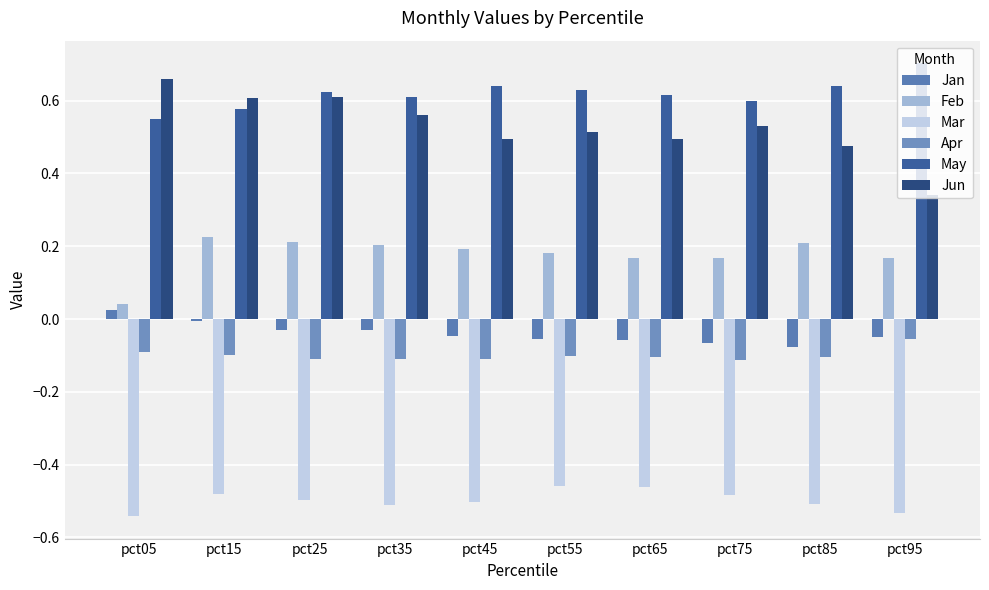

Is the value of May at pct55 greater than the value of Jan at pct75?

Yes